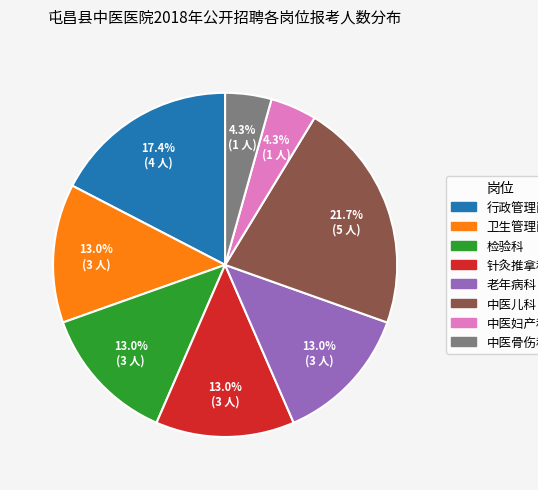

How much of the chart is everything except 中医骨伤科?

95.7%